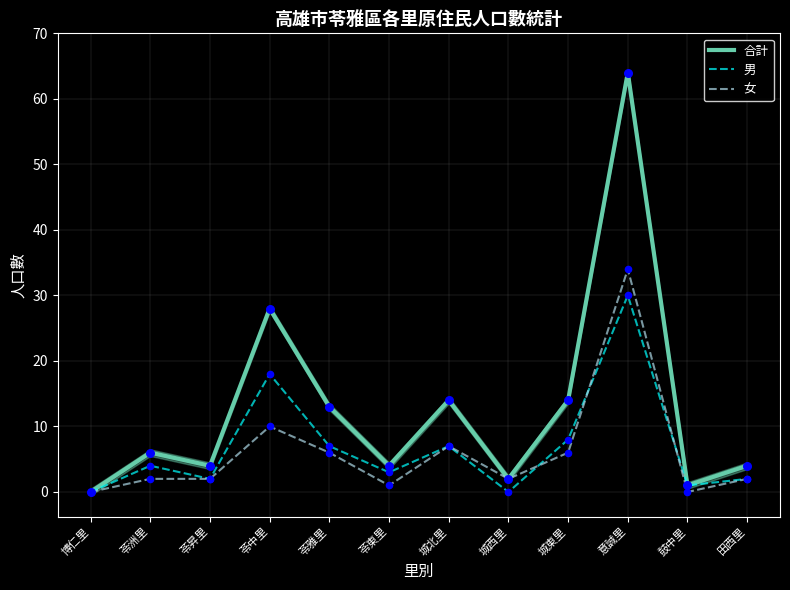

Which series has the largest total across all categories?

合計